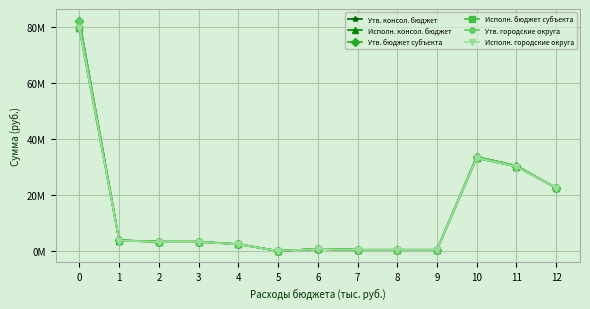

Rank the categories by Исполн. городские округа value from lowest to highest.

5, 7, 8, 9, 6, 4, 2, 3, 1, 12, 11, 10, 0